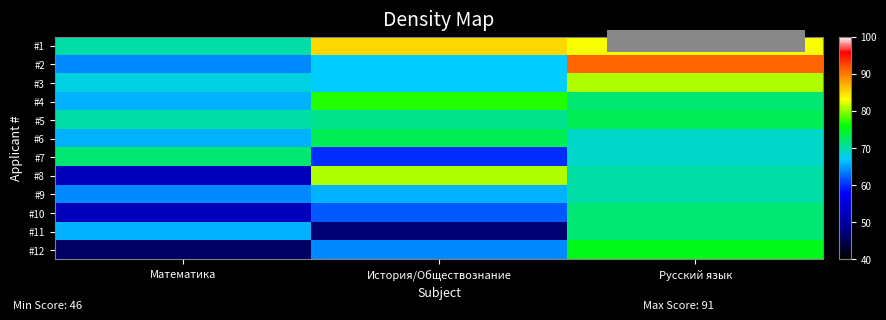

Reading left to right, what are all the values shown in this chart?

#1: Математика=70	История/Обществознание=85	Русский язык=83
#2: Математика=64	История/Обществознание=67	Русский язык=91
#3: Математика=68	История/Обществознание=67	Русский язык=81
#4: Математика=66	История/Обществознание=77	Русский язык=72
#5: Математика=70	История/Обществознание=71	Русский язык=73
#6: Математика=66	История/Обществознание=73	Русский язык=69
#7: Математика=72	История/Обществознание=60	Русский язык=69
#8: Математика=52	История/Обществознание=81	Русский язык=70
#9: Математика=64	История/Обществознание=66	Русский язык=70
#10: Математика=52	История/Обществознание=62	Русский язык=72
#11: Математика=66	История/Обществознание=47	Русский язык=72
#12: Математика=46	История/Обществознание=64	Русский язык=75